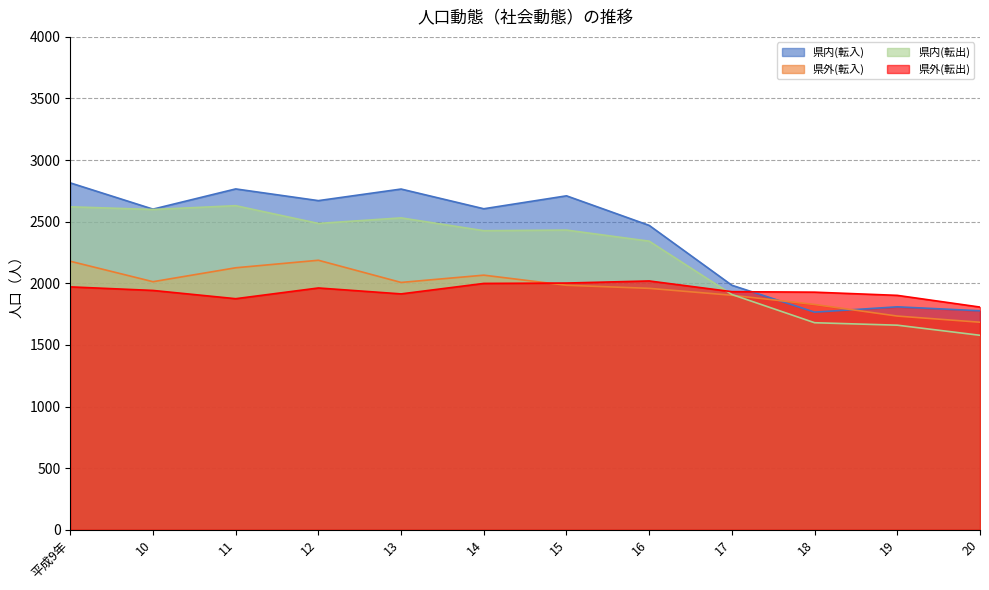

The 県外(転入) series shows 1476 at 平成9年. True or false?

False